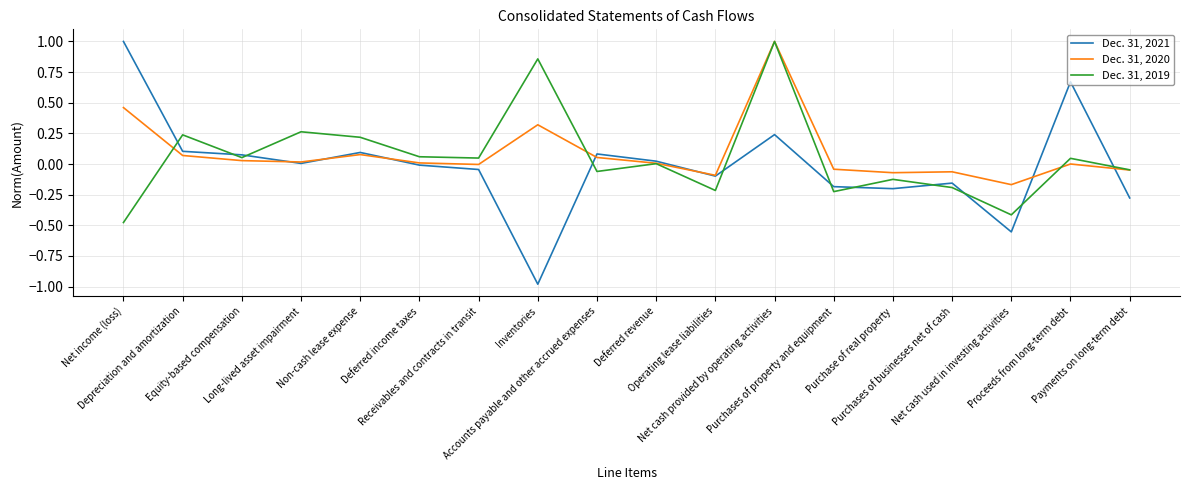

Which series has the largest range (max minus min)?

Dec. 31, 2021